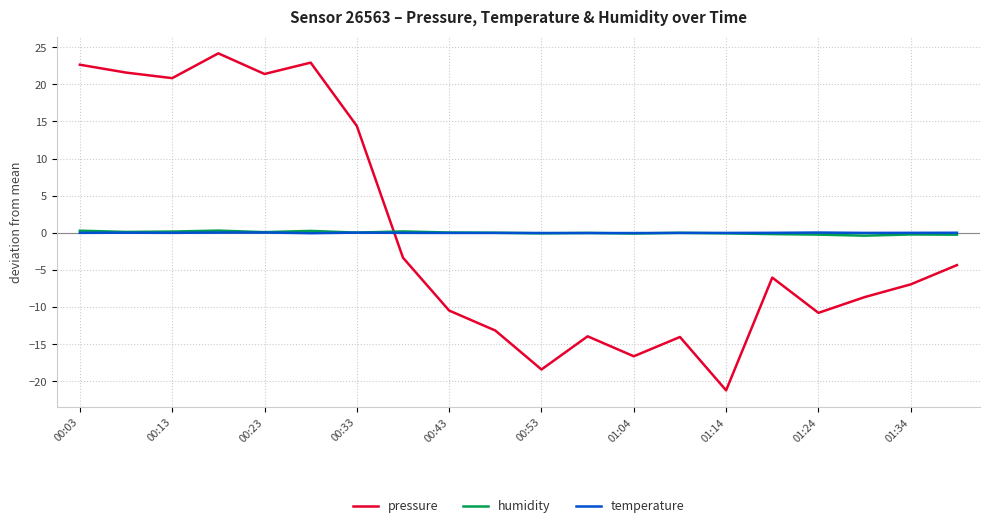

At how many categories does at least one series exceed -5?

20